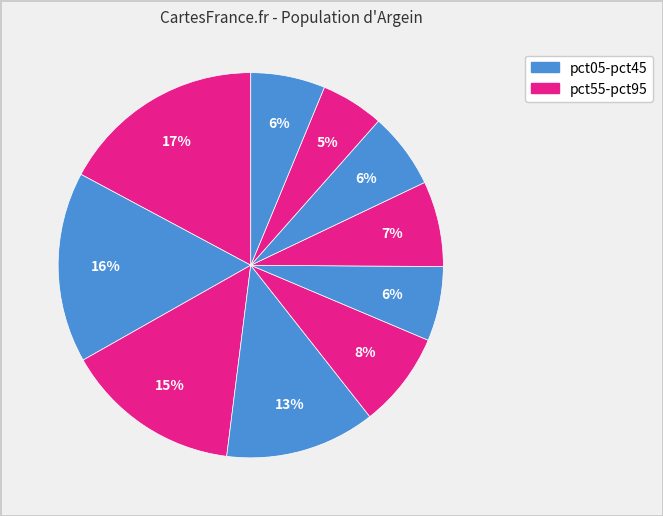

How many slices are in this pie chart?

10